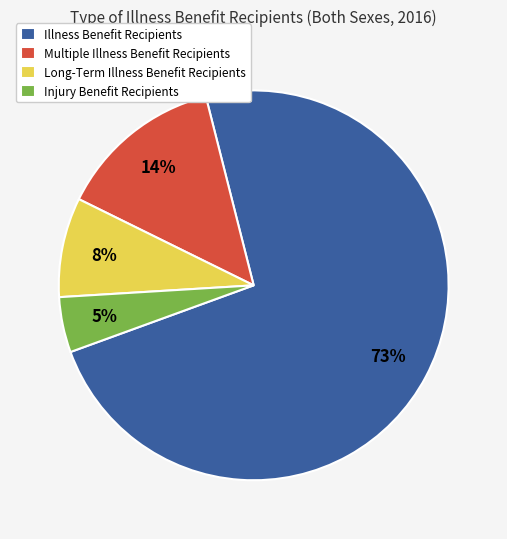

How many segments does this pie chart have?

4